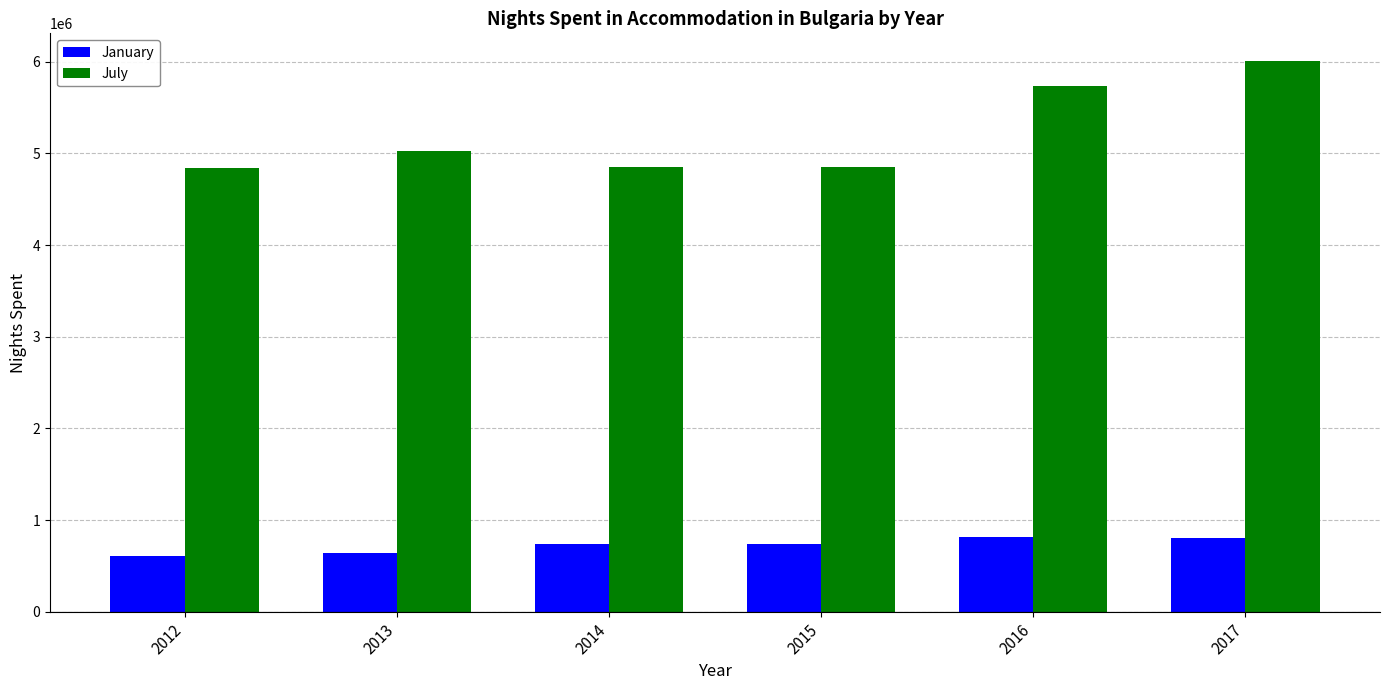

What are all the series names shown in the legend?

January, July